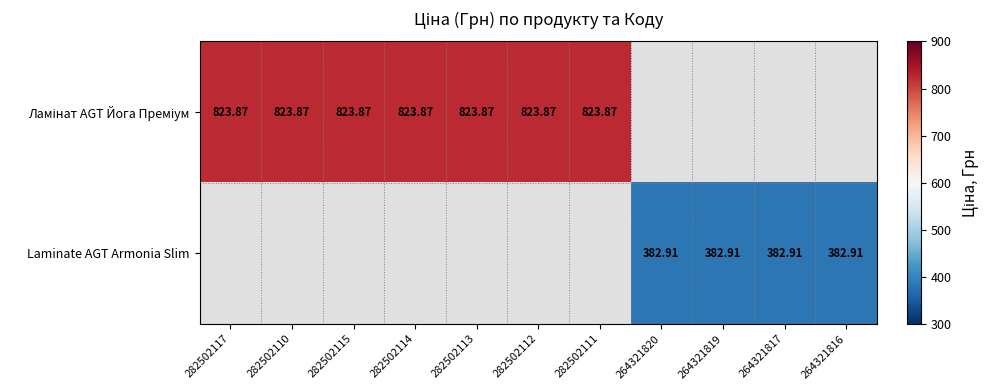

Is the value of Laminate AGT Armonia Slim at 282502115 greater than the value of Ламінат AGT Йога Преміум at 282502110?

No